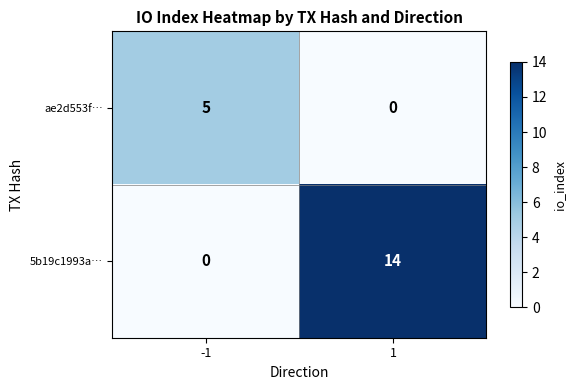

What is the highest value of the 5b19c1993a… series?

14